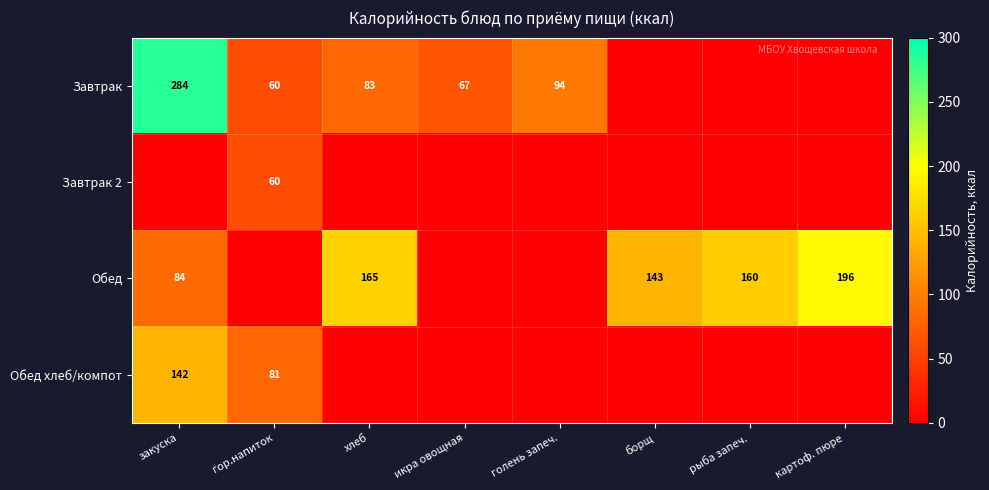

The value of Обед at хлеб is 223.7. True or false?

False